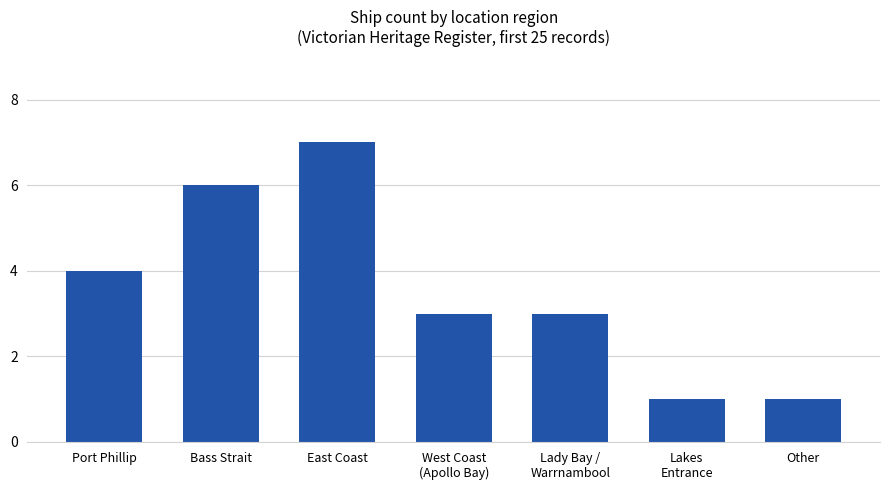

What is the sum of the values at West Coast
(Apollo Bay) and Port Phillip?

7